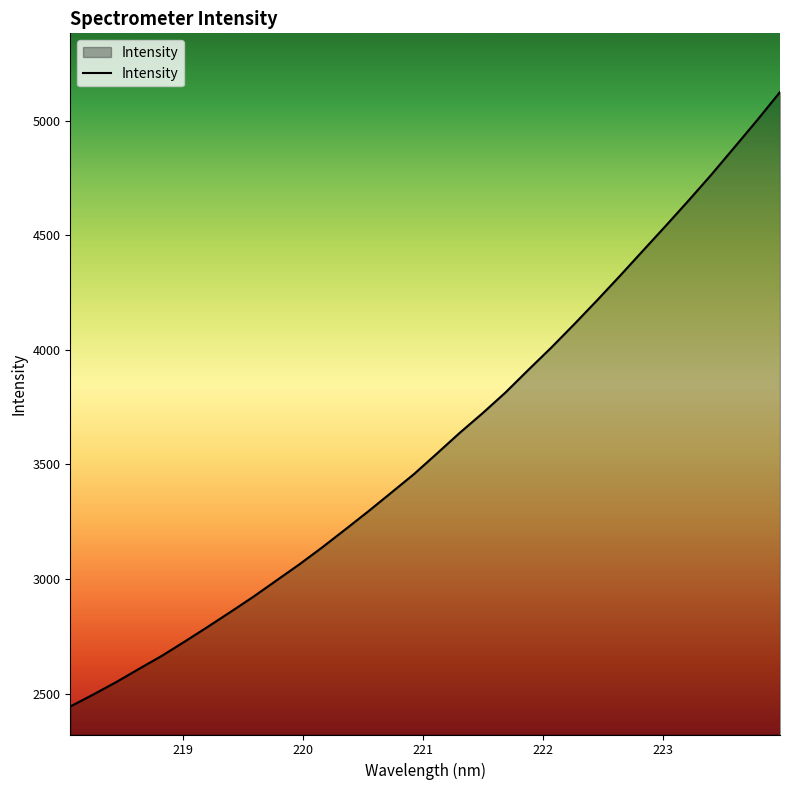

What is the minimum value shown in the chart?

2443.7